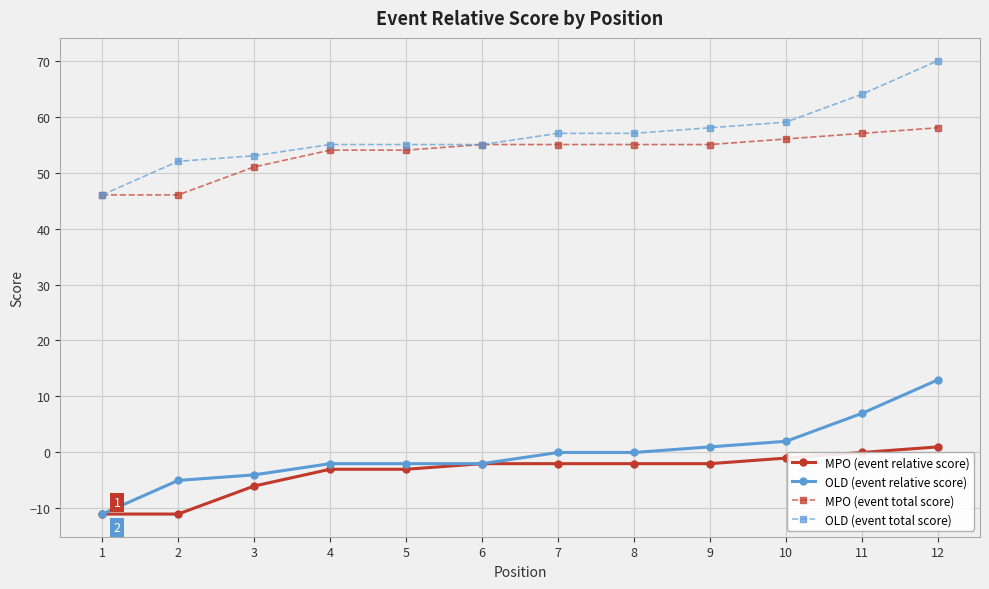

Rank the series by their maximum value, from lowest to highest.

MPO (event relative score), OLD (event relative score), MPO (event total score), OLD (event total score)